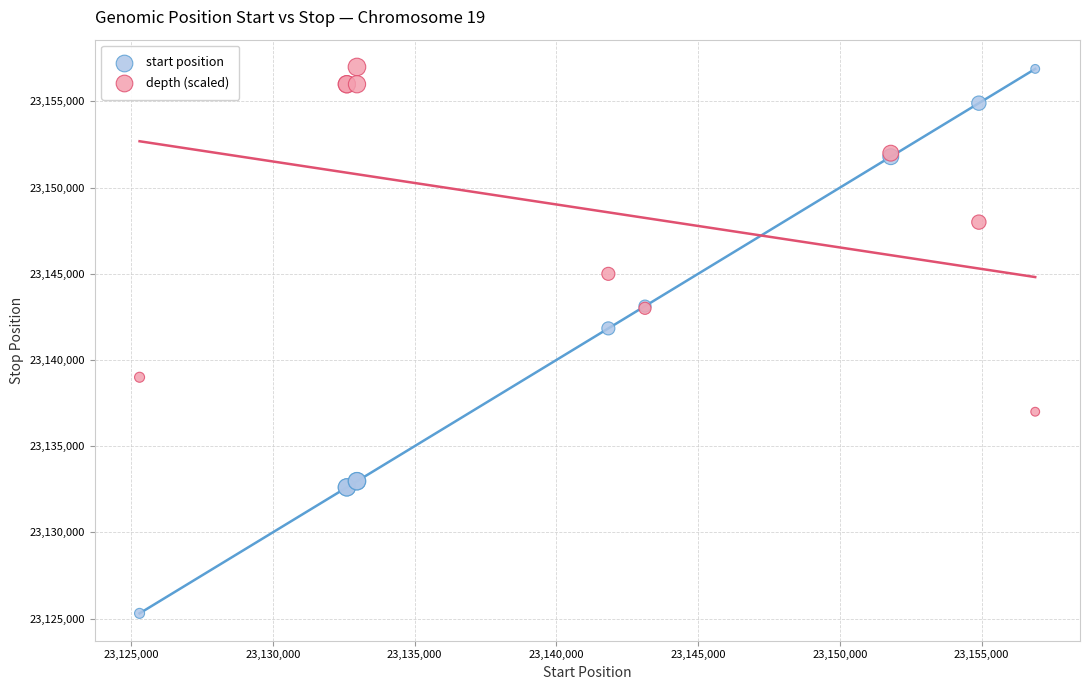

What are all the series names shown in the legend?

start position, depth (scaled)